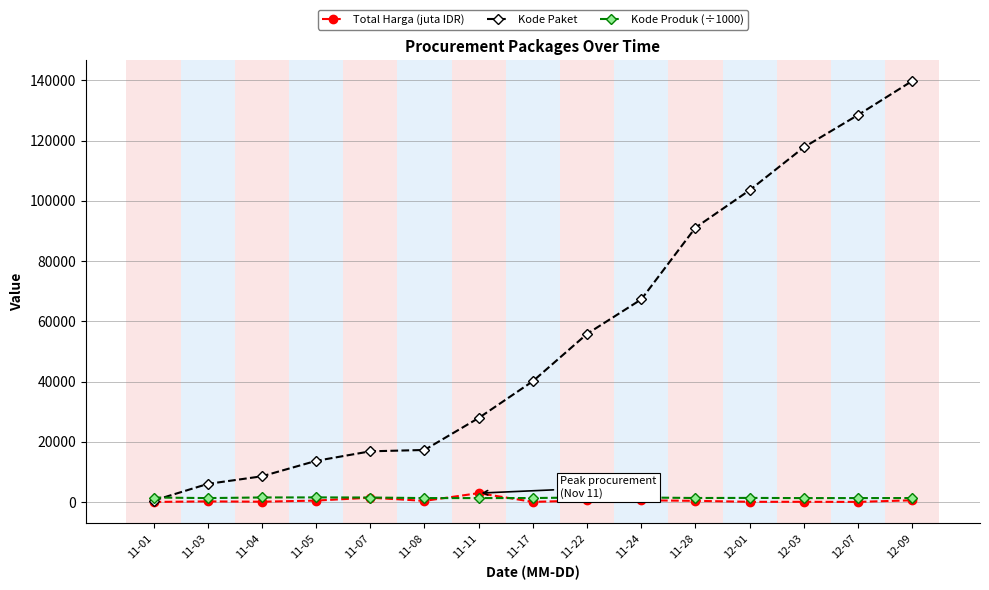

At which category is the sum across all series the highest?

12-09